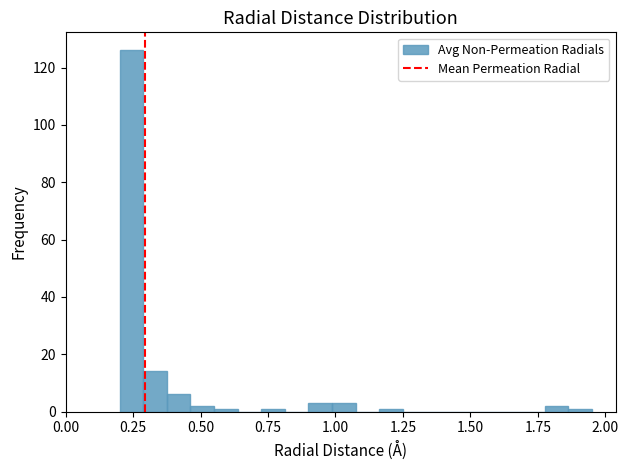

Around what value on the x-axis is the tallest bar? Give the approximate position of its centre, as read against the axis.

0.25